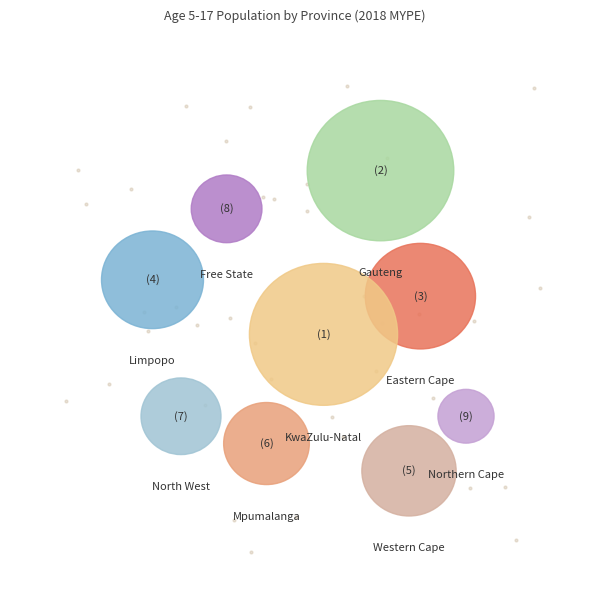

What is the largest slice in the pie chart?

KwaZulu-Natal